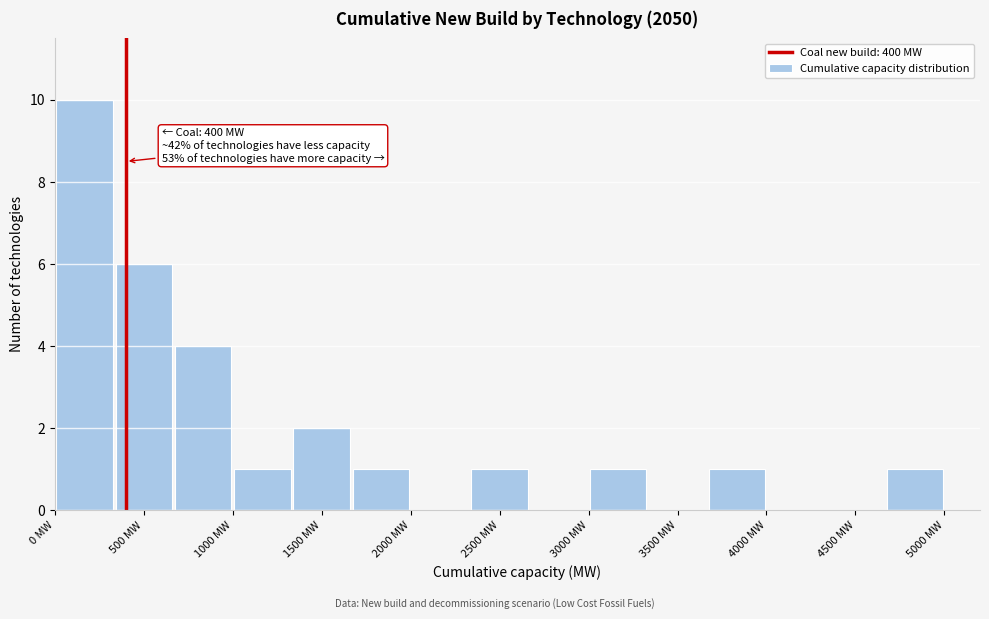

Over which range of the x-axis is the bar tallest?

0 to 350